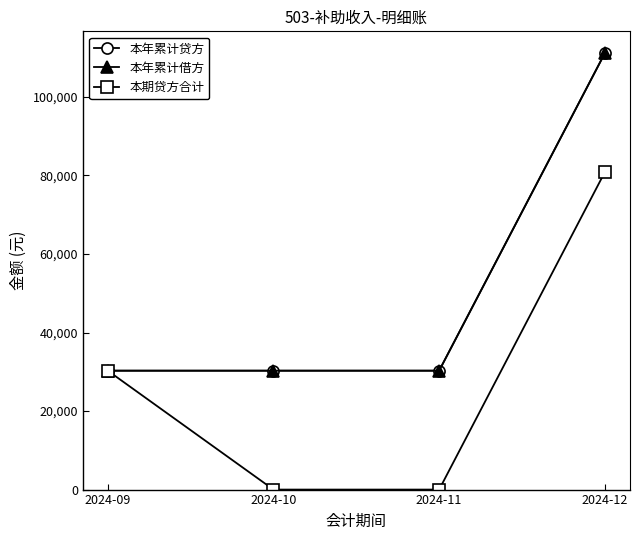

Does the chart have visible grid lines?

No